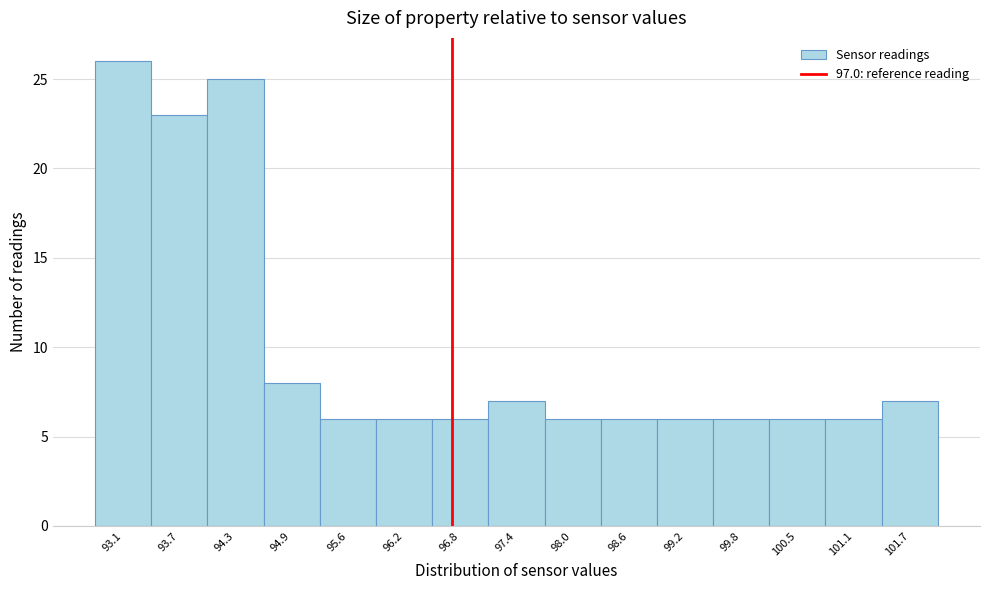

Reading left to right, extract all data points from this chart.

26	23	25	8	6	6	6	7	6	6	6	6	6	6	7